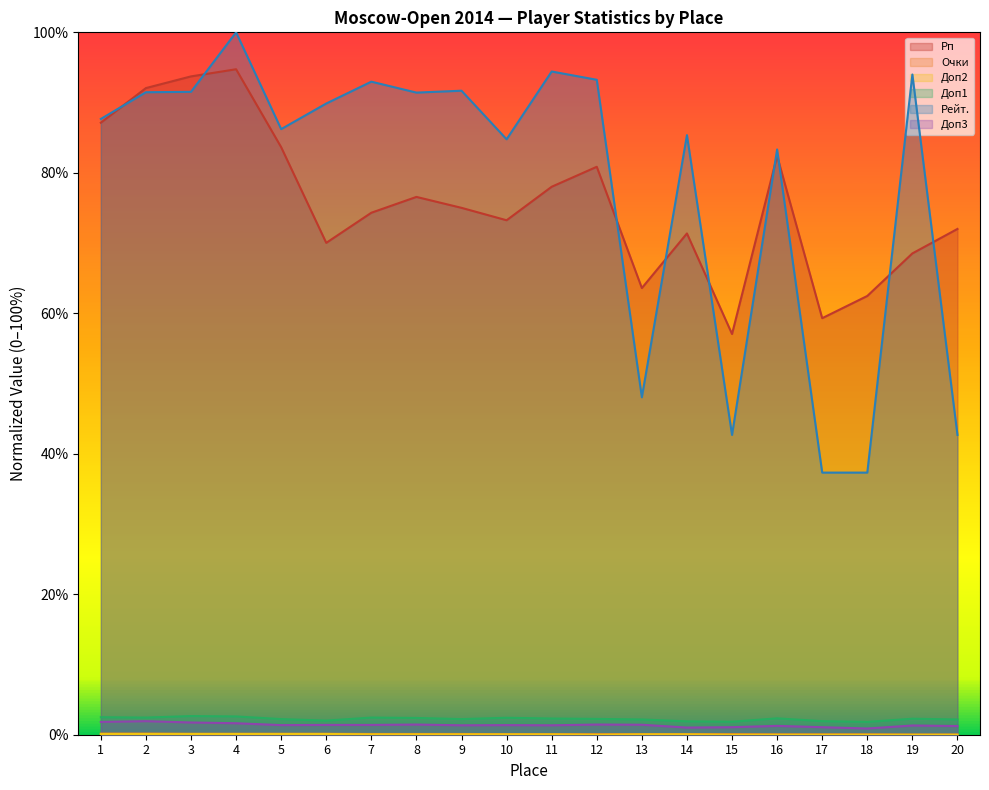

How many lines are shown in the chart?

6